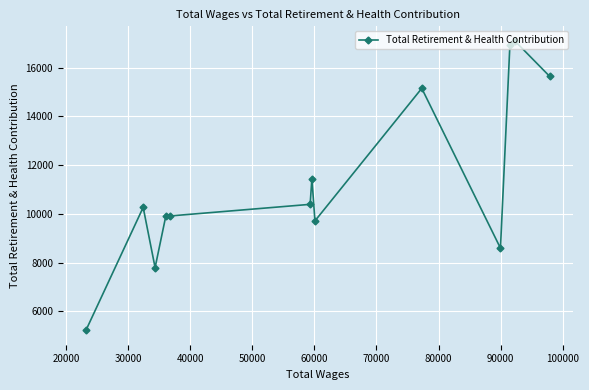

What is the minimum value shown in the chart?

5217